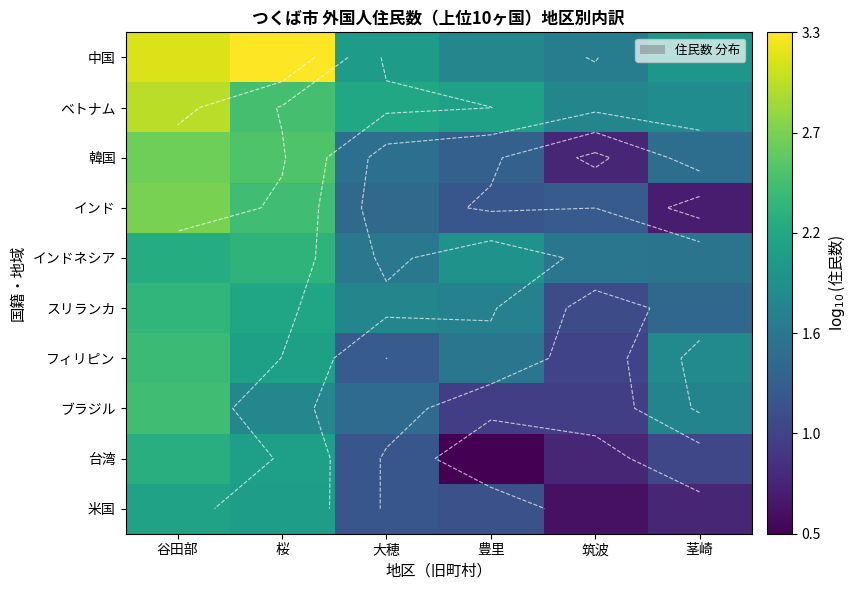

Is the value of インドネシア at 桜 greater than the value of フィリピン at 茎崎?

Yes